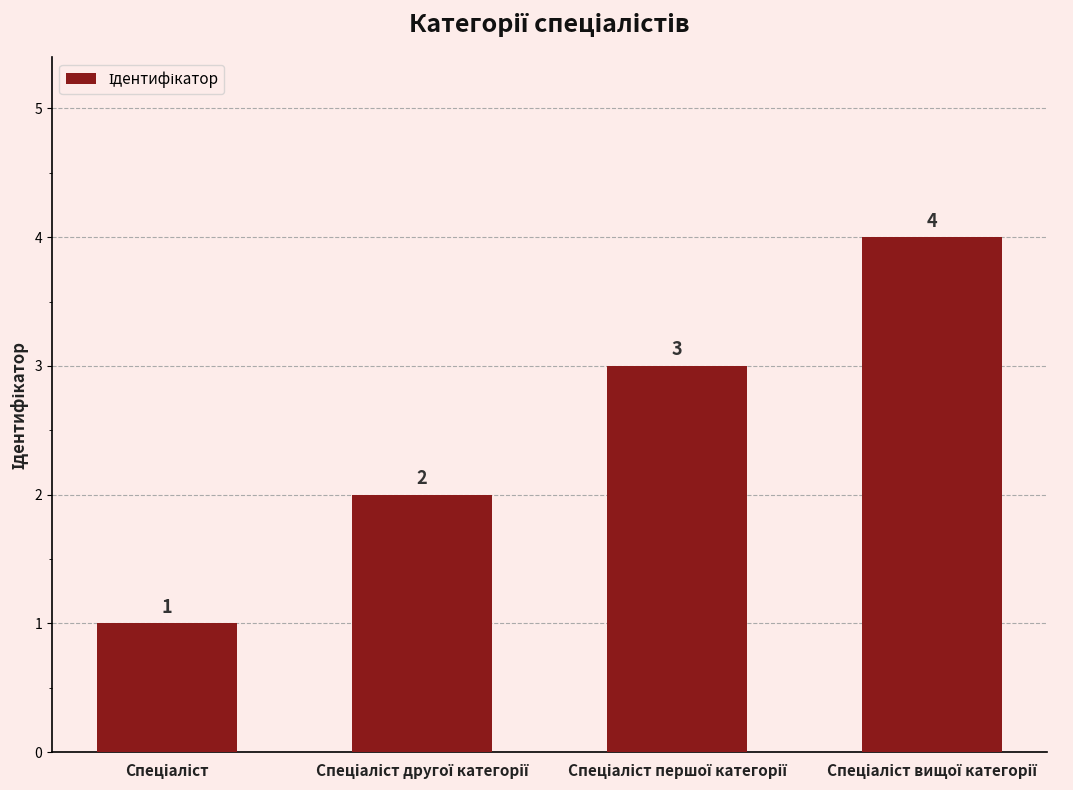

What is the greatest value displayed?

4